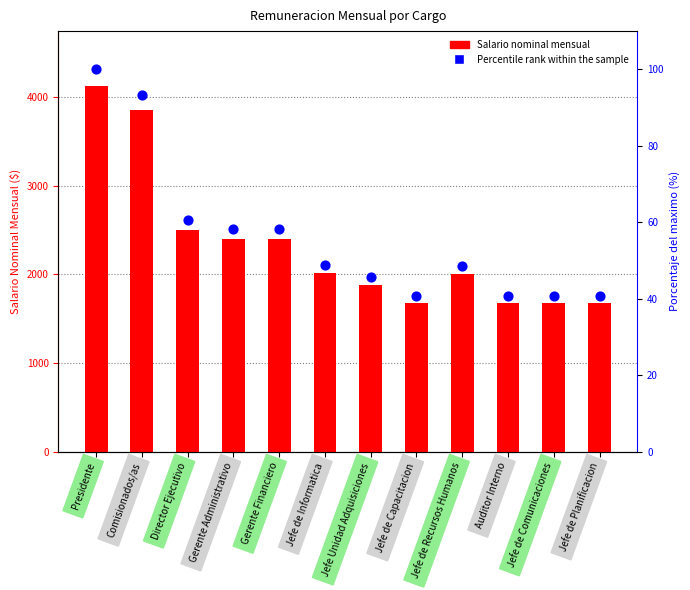

What is the total value across all series at Director Ejecutivo?

2560.6